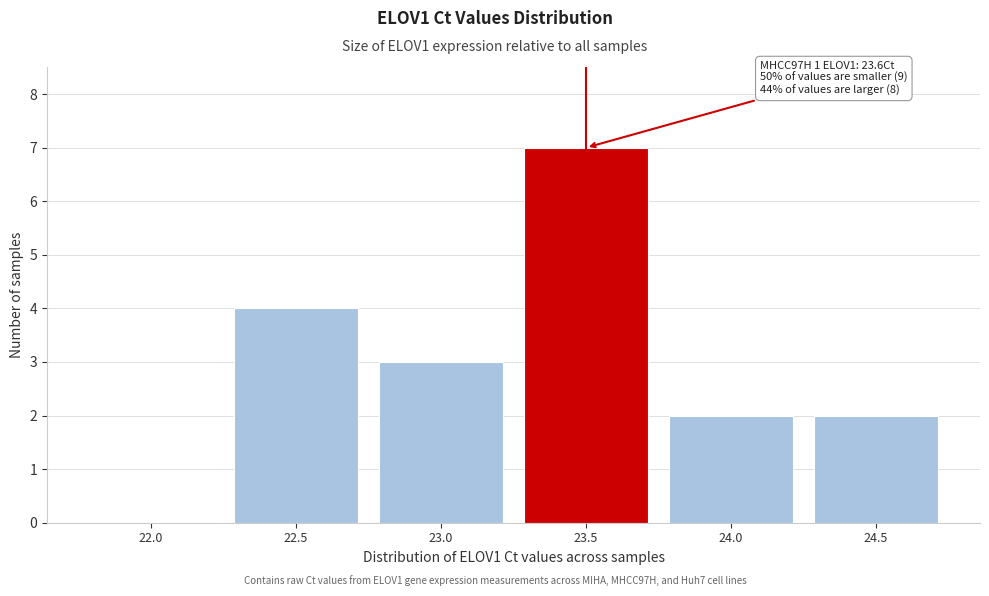

Reading left to right, list all the values displayed in this chart.

22.0=0	22.5=4	23.0=3	23.5=7	24.0=2	24.5=2